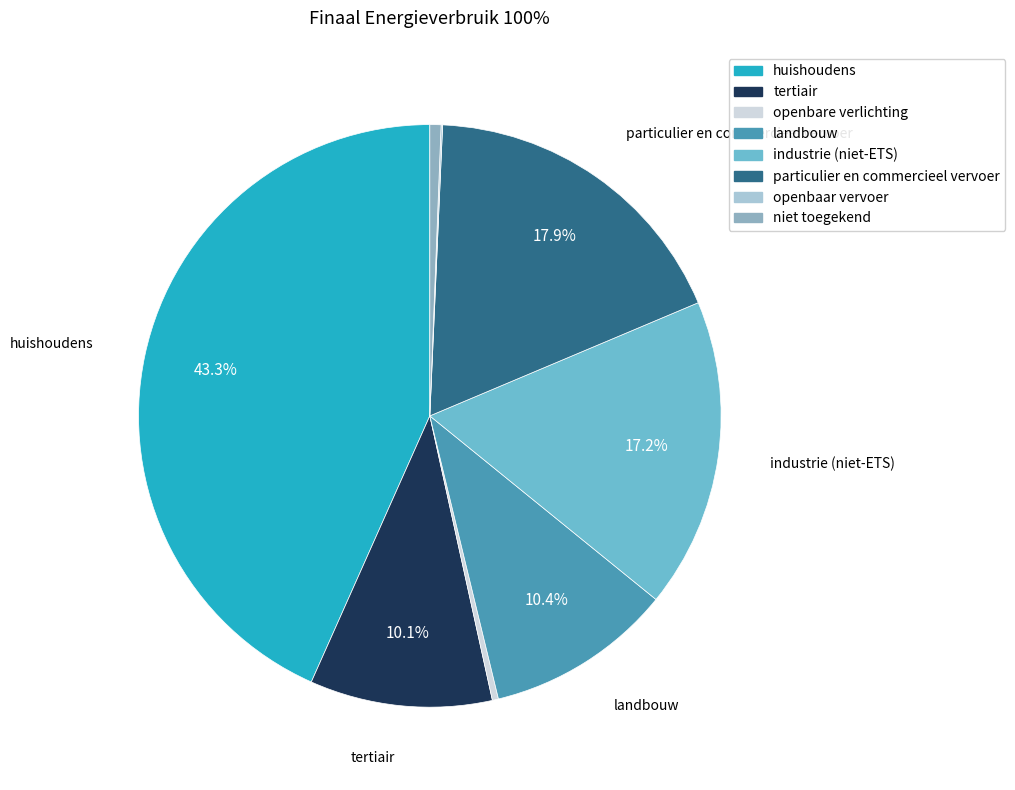

Which category has the biggest portion of the pie?

huishoudens